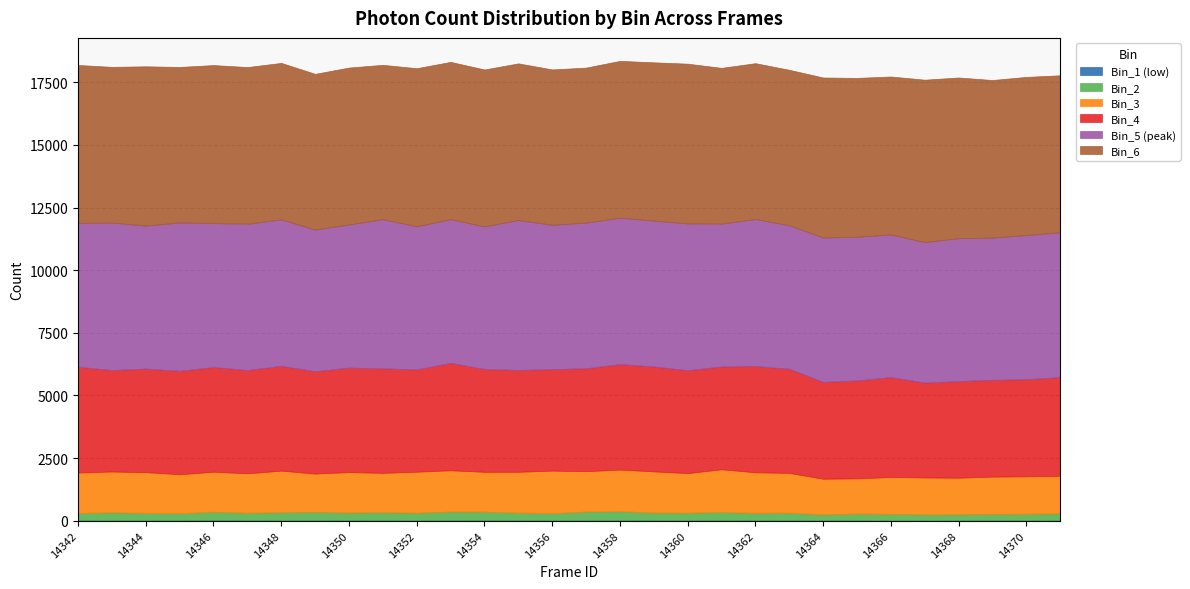

Reading left to right, what are all the values shown in this chart?

Bin_1 (low): 17	13	17	17	28	22	18	22	20	22	15	19	22	21	16	17	22	19	15	23	19	17	14	14	9	12	10	17	14	9
Bin_2: 294	321	298	283	332	297	320	335	306	316	307	348	341	302	288	350	360	308	307	322	295	307	241	272	267	243	248	259	265	286
Bin_3: 1614	1631	1624	1556	1597	1573	1661	1525	1616	1573	1635	1648	1590	1630	1696	1610	1659	1643	1579	1710	1620	1586	1422	1406	1471	1472	1460	1486	1494	1500
Bin_4: 4224	4051	4136	4128	4182	4124	4186	4085	4172	4172	4085	4288	4107	4067	4052	4110	4212	4189	4109	4102	4242	4157	3868	3908	3986	3789	3858	3863	3876	3940
Bin_5 (peak): 5742	5884	5706	5923	5741	5840	5846	5656	5713	5956	5710	5736	5689	5984	5762	5812	5844	5822	5856	5703	5868	5729	5761	5735	5696	5606	5702	5677	5755	5779
Bin_6: 6302	6218	6359	6207	6309	6254	6245	6216	6263	6160	6312	6277	6264	6253	6201	6189	6259	6318	6379	6218	6221	6204	6387	6342	6304	6484	6415	6291	6313	6267